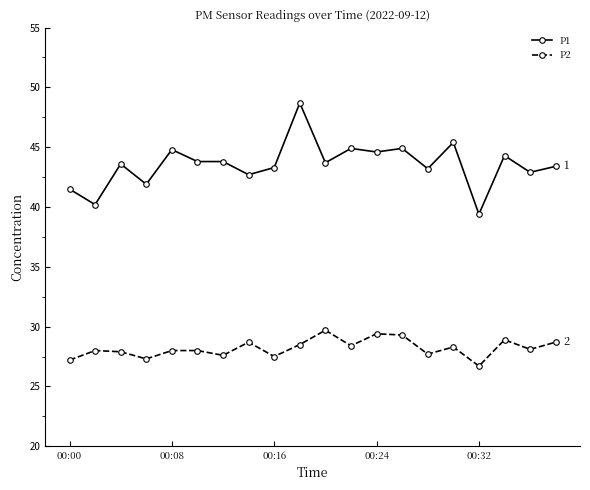

True or false: P1 has more than 0 points higher than both neighbors.

True